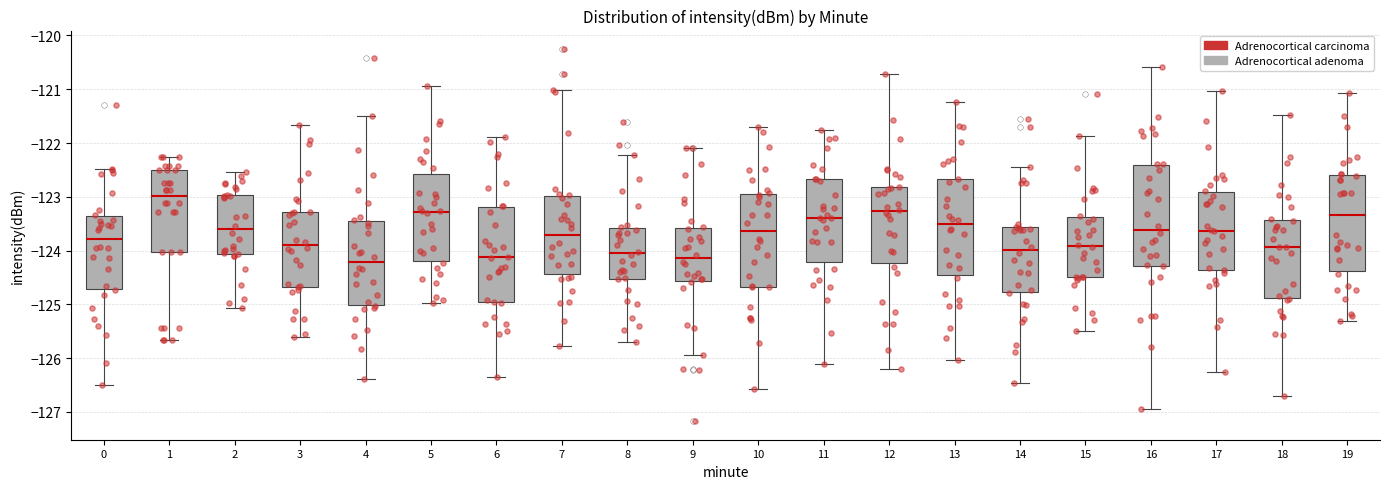

Reading left to right, read every box against the y-axis: the position of its median line, the range the box covers, and the ends of its whiskers. The values are not printed on the chart, so give them approximately, as read against the axis.

0: median -123.8, box -124.7 to -123.4, whiskers -126.5 to -122.5
1: median -123.0, box -124.0 to -122.5, whiskers -125.7 to -122.3
2: median -123.6, box -124.1 to -123.0, whiskers -125.1 to -122.5
3: median -123.9, box -124.7 to -123.3, whiskers -125.6 to -121.7
4: median -124.2, box -125.0 to -123.4, whiskers -126.4 to -121.5
5: median -123.3, box -124.2 to -122.6, whiskers -125.0 to -120.9
6: median -124.1, box -125.0 to -123.2, whiskers -126.3 to -121.9
7: median -123.7, box -124.4 to -123.0, whiskers -125.8 to -121.0
8: median -124.1, box -124.5 to -123.6, whiskers -125.7 to -122.2
9: median -124.1, box -124.6 to -123.6, whiskers -125.9 to -122.1
10: median -123.6, box -124.7 to -122.9, whiskers -126.6 to -121.7
11: median -123.4, box -124.2 to -122.7, whiskers -126.1 to -121.8
12: median -123.3, box -124.2 to -122.8, whiskers -126.2 to -120.7
13: median -123.5, box -124.5 to -122.7, whiskers -126.0 to -121.2
14: median -124.0, box -124.8 to -123.6, whiskers -126.5 to -122.5
15: median -123.9, box -124.5 to -123.4, whiskers -125.5 to -121.9
16: median -123.6, box -124.3 to -122.4, whiskers -127.0 to -120.6
17: median -123.6, box -124.4 to -122.9, whiskers -126.3 to -121.0
18: median -123.9, box -124.9 to -123.4, whiskers -126.7 to -121.5
19: median -123.3, box -124.4 to -122.6, whiskers -125.3 to -121.1